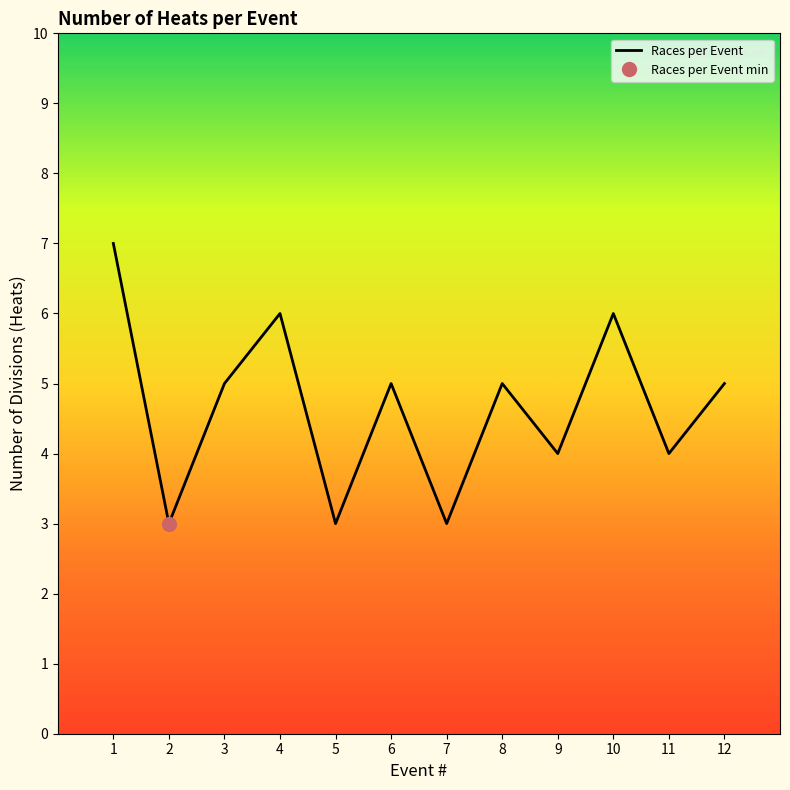

At which label is the value closest to 5?

3